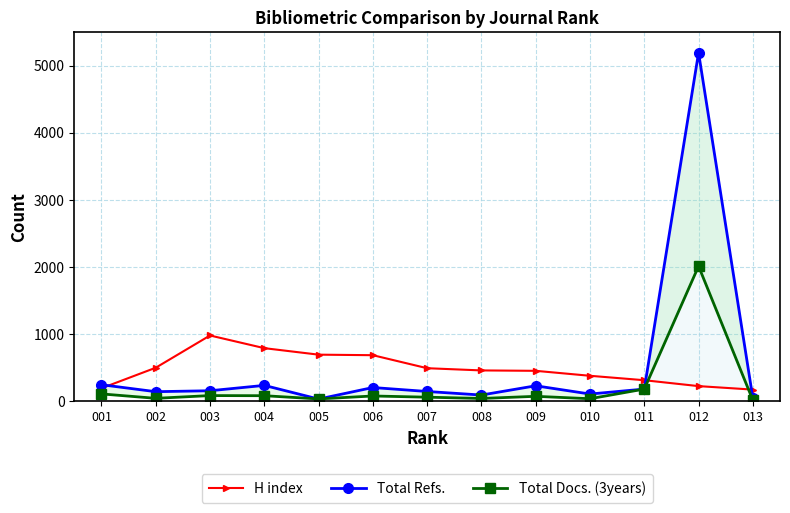

Read the Total Refs. value at 003, to the nearest 10.

150